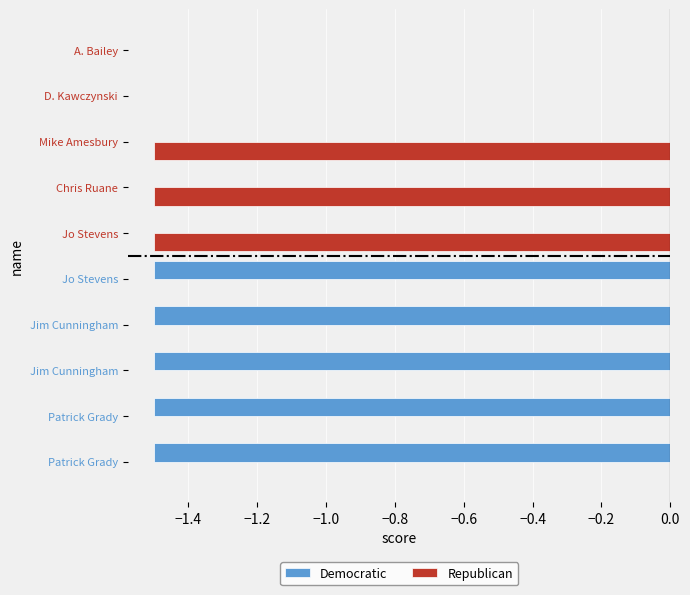

What are all the series names shown in the legend?

Democratic, Republican